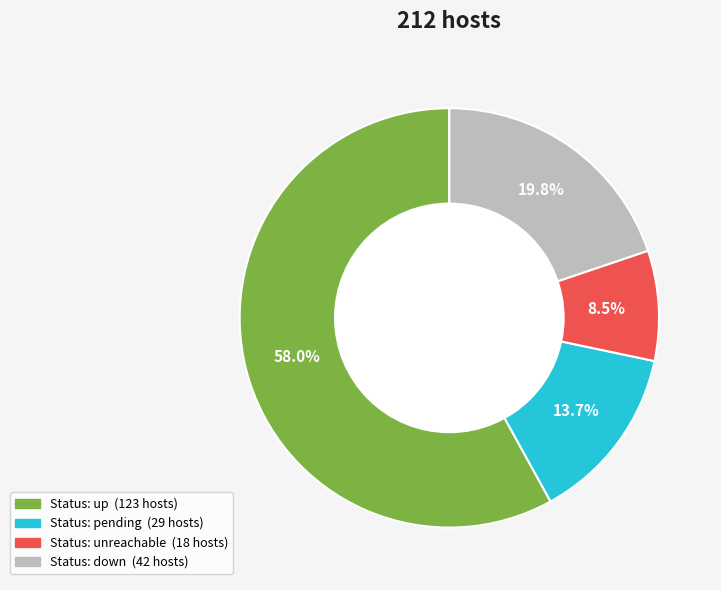

Is there a majority slice in this chart?

Yes